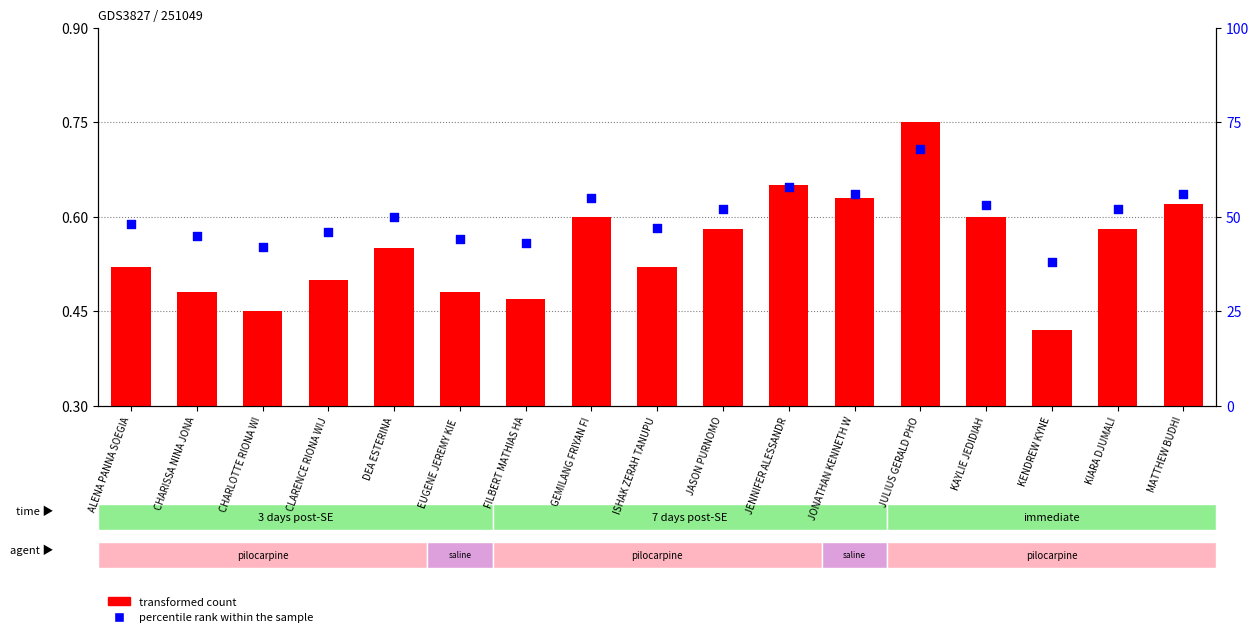

What is the total value across all series at JASON PURNOMO?

52.6